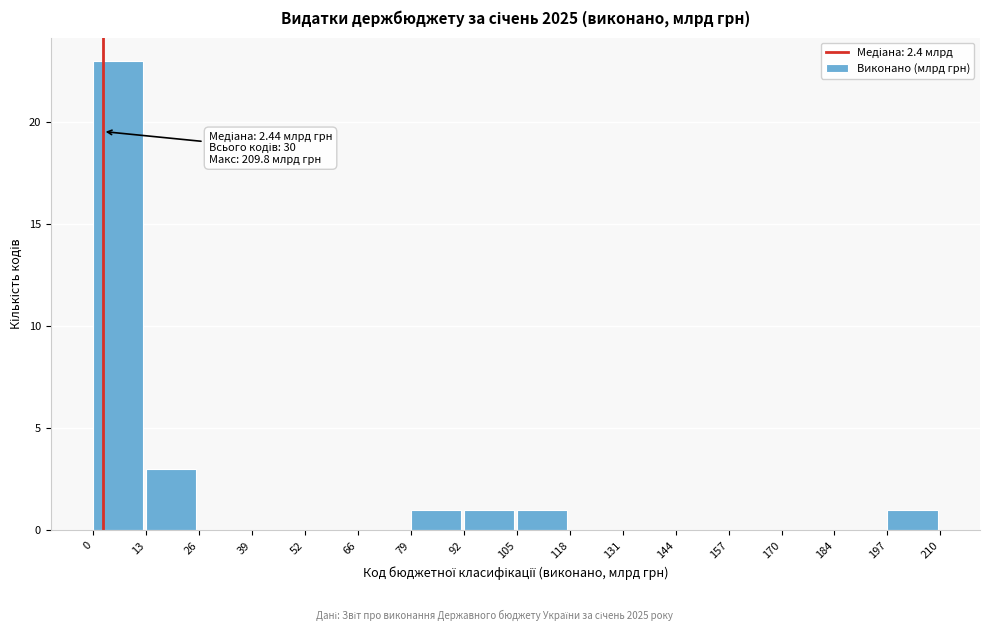

Over which range of the x-axis is the bar tallest?

0 to 13